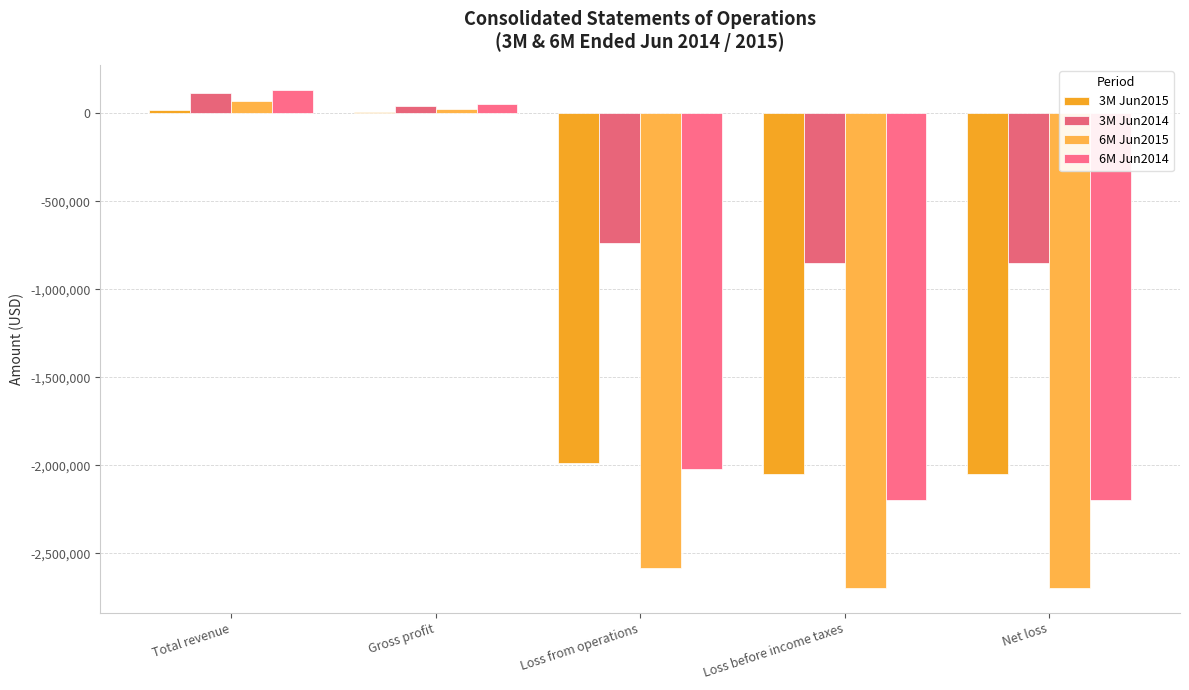

Between Loss from operations and Net loss, which is larger?

Loss from operations